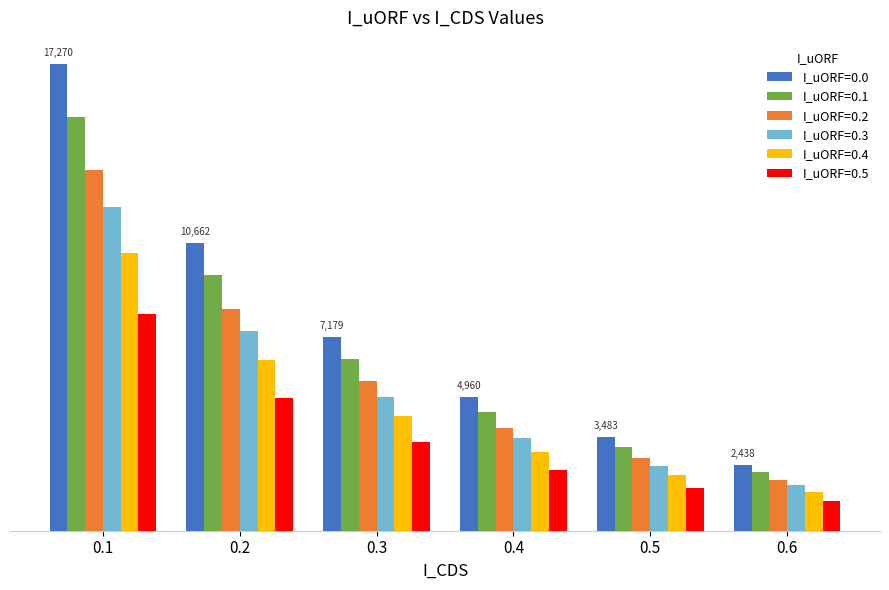

At 0.3, list the series in order from largest to smallest.

I_uORF=0.0, I_uORF=0.1, I_uORF=0.2, I_uORF=0.3, I_uORF=0.4, I_uORF=0.5